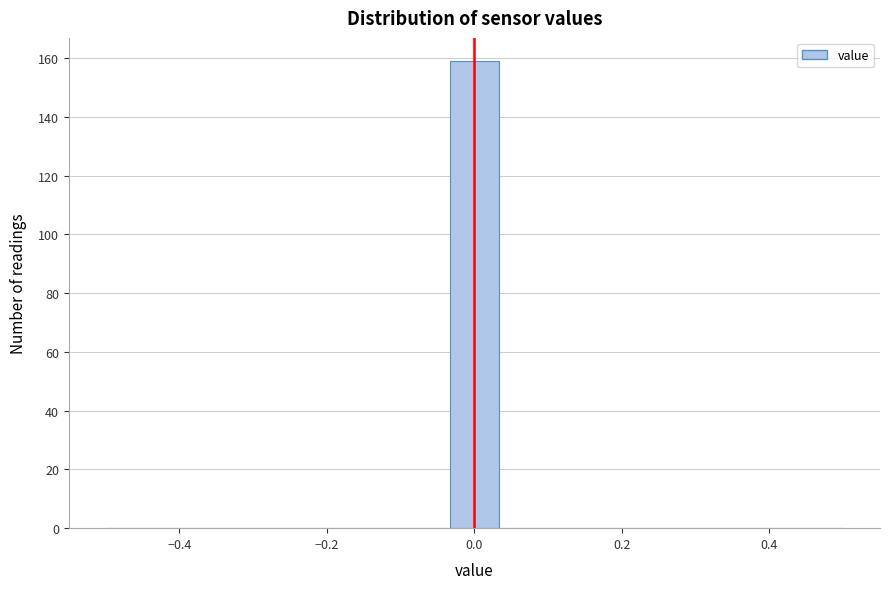

Read against the x-axis, roughly where is the centre of the tallest bar?

0.00